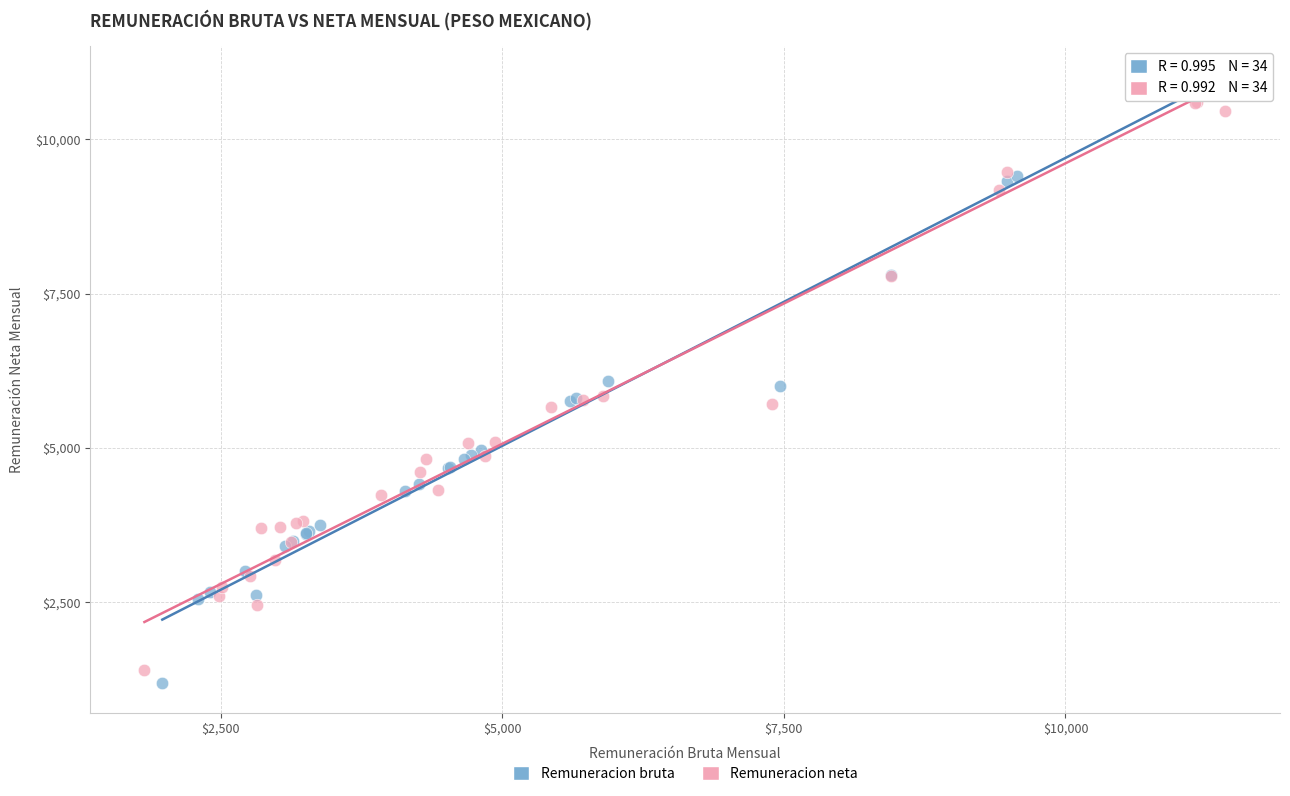

Which series reaches the maximum Y coordinate?

Remuneracion neta